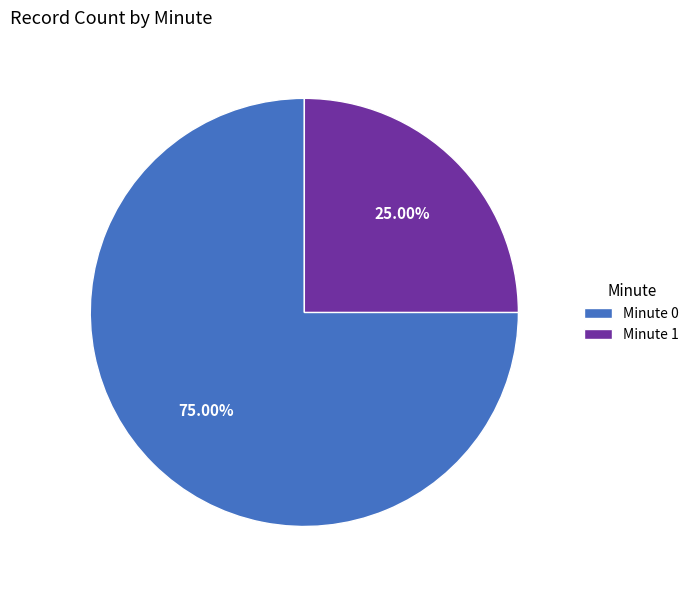

What is the ratio of the value at Minute 1 to the value at Minute 0?

0.3